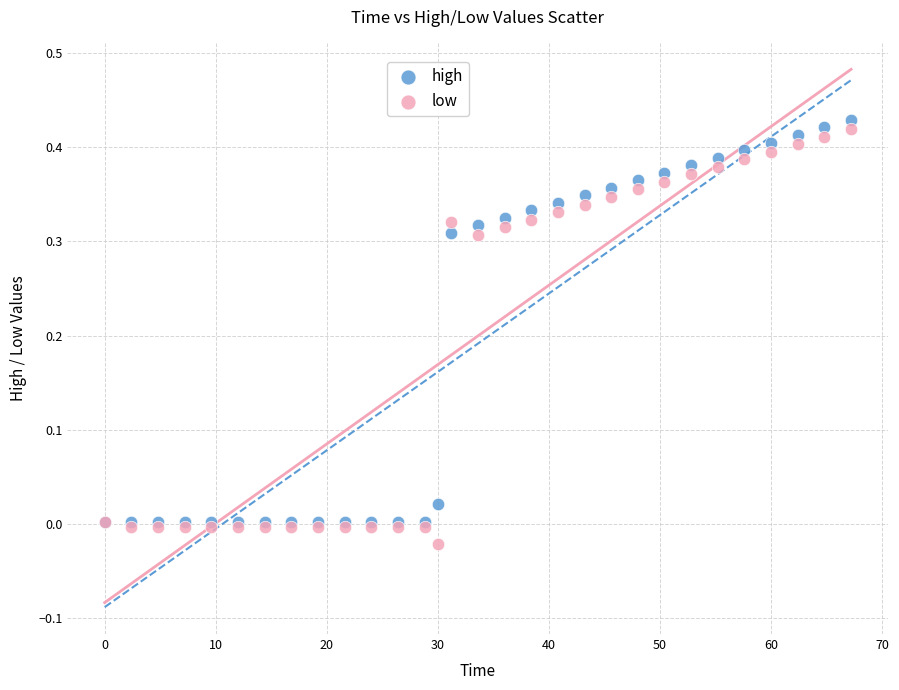

Which series has the widest spread of Y values?

low